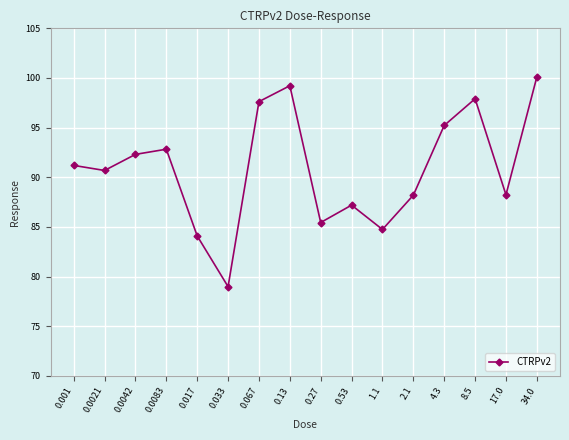

What is the average value?

90.9